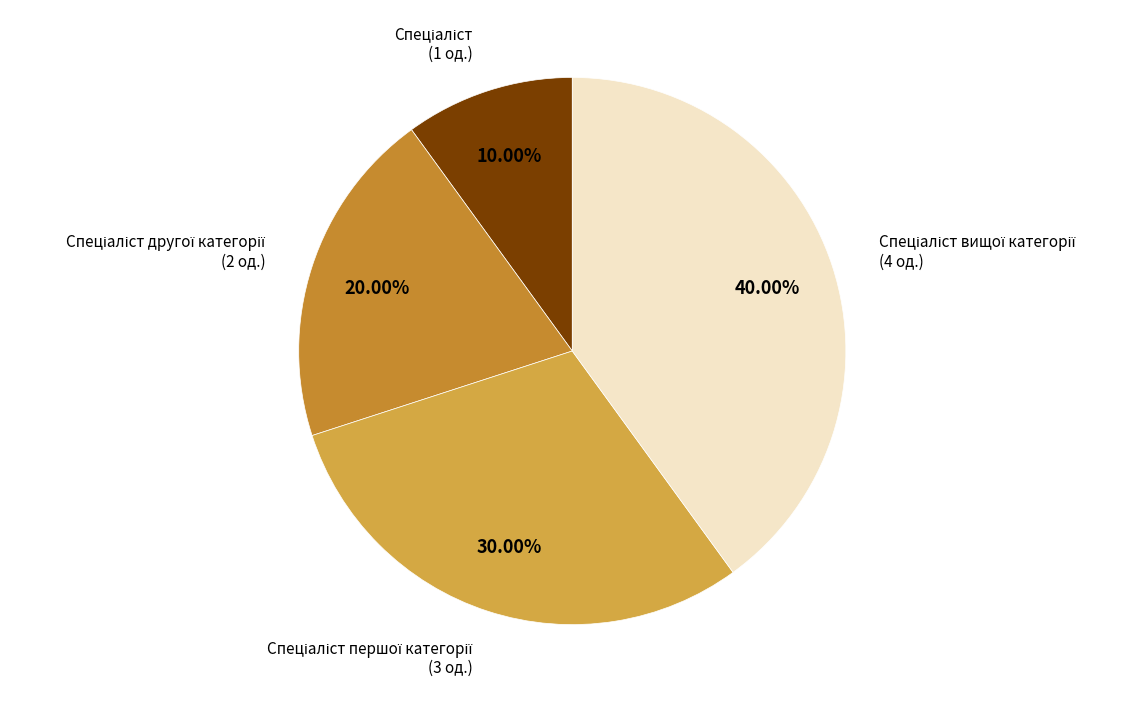

To the nearest percent, what is the difference between the largest and smallest slice percentages?

30%